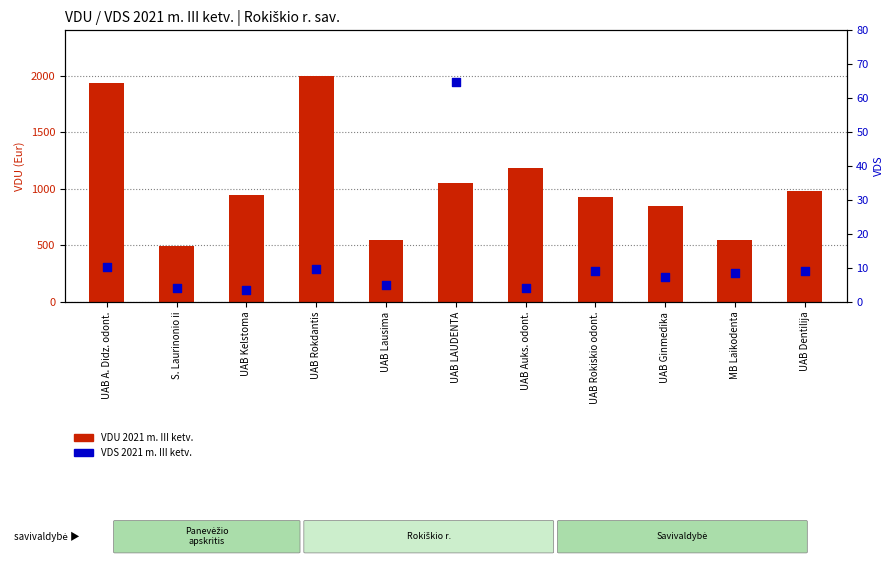

Which series contains the lowest Y value?

VDS 2021 m. III ketv.